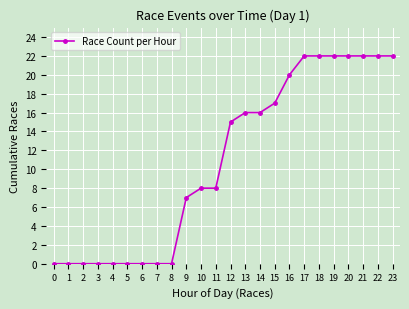

What is the value of the 24th point from the left?

22